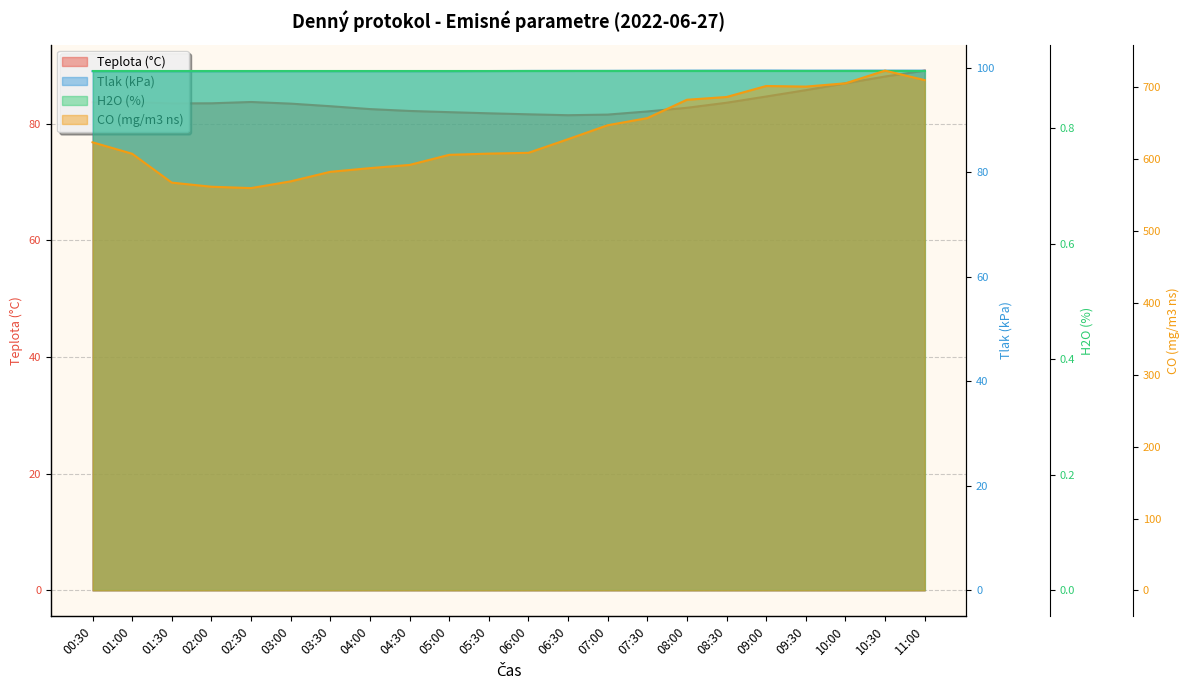

What is the minimum value for CO (mg/m3 ns)?

559.9